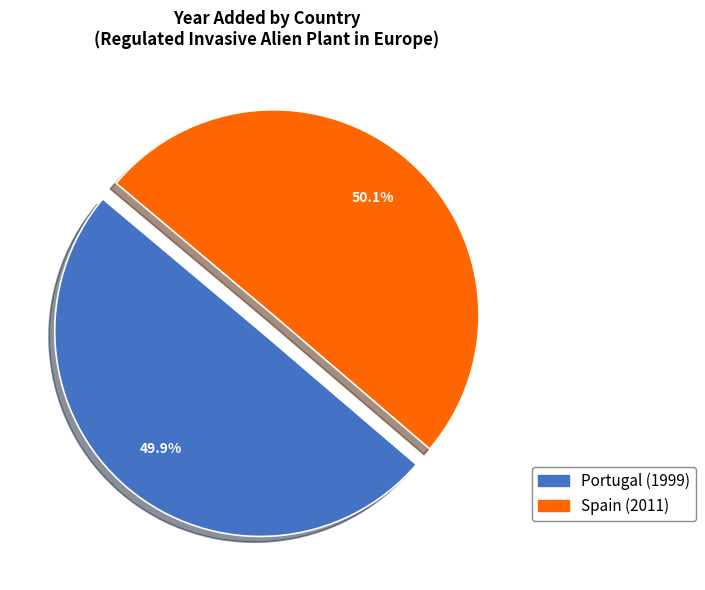

To the nearest percent, what is the combined percentage of Portugal and Spain?

100%